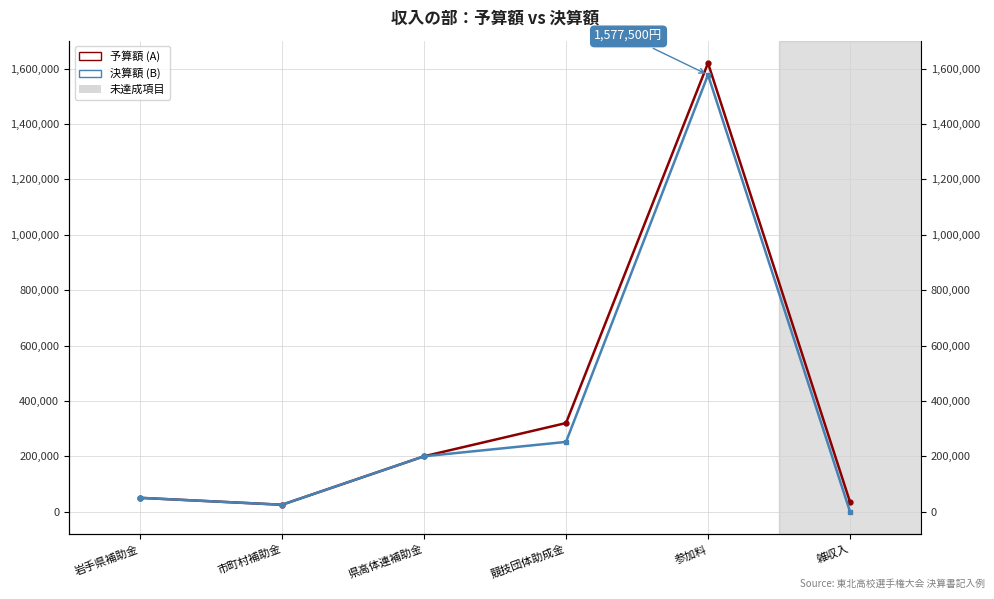

The value of 予算額 (A) at 市町村補助金 is 6041. True or false?

False